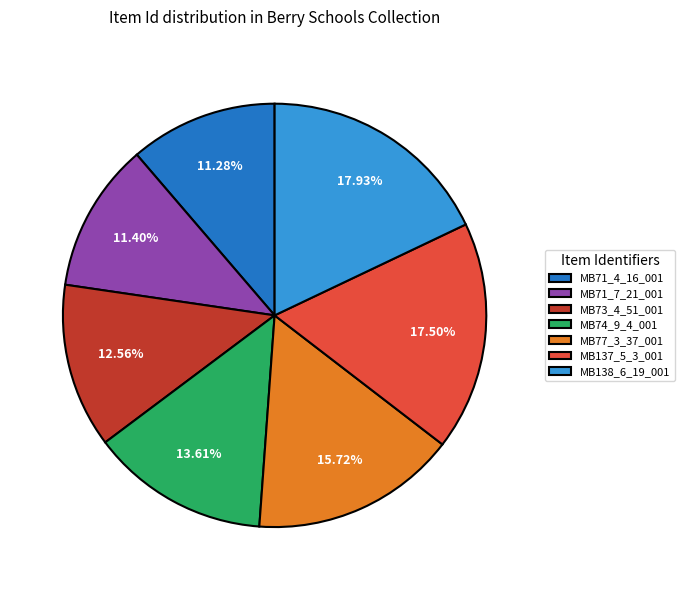

How many segments does this pie chart have?

7